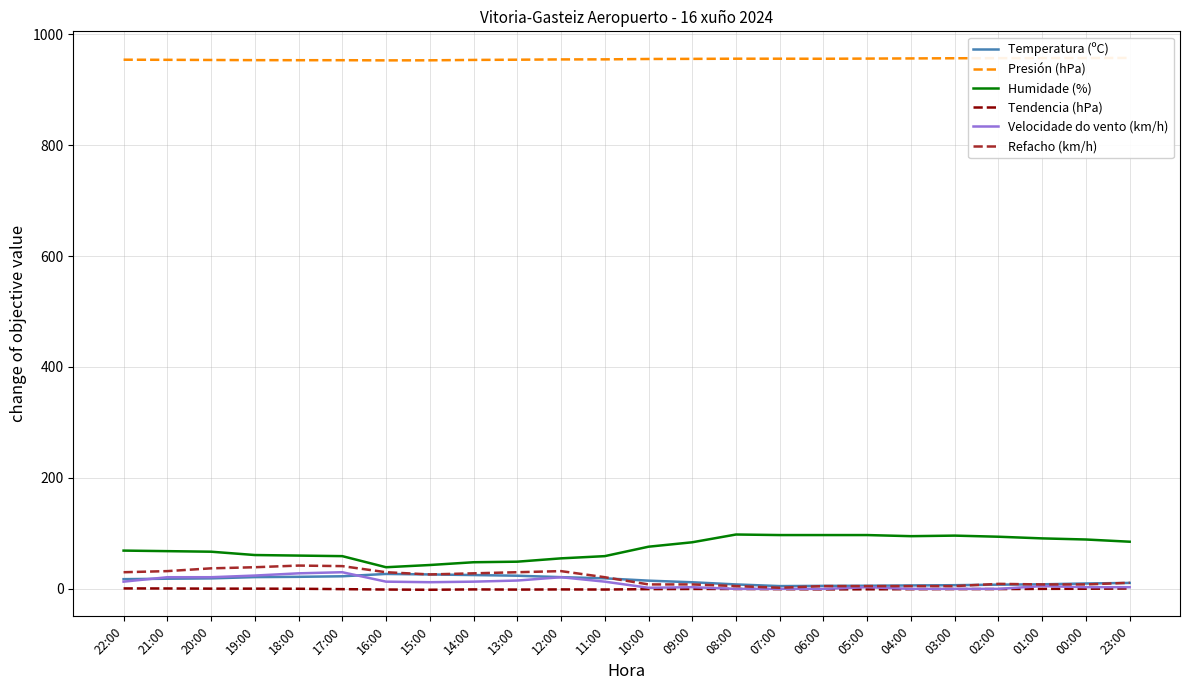

Reading left to right, transcribe all the data shown in this chart.

Temperatura (ºC): 22:00=17.5	21:00=18.3	20:00=18.9	19:00=21.2	18:00=21.7	17:00=22.7	16:00=26.9	15:00=26.0	14:00=24.9	13:00=23.7	12:00=21.1	11:00=19.0	10:00=14.8	09:00=11.9	08:00=8.0	07:00=5.0	06:00=5.4	05:00=5.6	04:00=6.2	03:00=6.6	02:00=7.6	01:00=8.2	00:00=9.7	23:00=10.7
Presión (hPa): 22:00=954.0	21:00=953.8	20:00=953.5	19:00=953.2	18:00=953.1	17:00=953.1	16:00=952.8	15:00=952.9	14:00=953.6	13:00=954.0	12:00=954.5	11:00=954.6	10:00=955.3	09:00=955.5	08:00=955.8	07:00=955.8	06:00=955.7	05:00=956.0	04:00=956.3	03:00=956.6	02:00=956.8	01:00=956.9	00:00=957.0	23:00=957.2
Humidade (%): 22:00=69.0	21:00=68.0	20:00=67.0	19:00=61.0	18:00=60.0	17:00=59.0	16:00=39.0	15:00=43.0	14:00=48.0	13:00=49.0	12:00=55.0	11:00=59.0	10:00=76.0	09:00=84.0	08:00=98.0	07:00=97.0	06:00=97.0	05:00=97.0	04:00=95.0	03:00=96.0	02:00=94.0	01:00=91.0	00:00=89.0	23:00=85.0
Tendencia (hPa): 22:00=0.8	21:00=0.7	20:00=0.4	19:00=0.4	18:00=0.2	17:00=-0.5	16:00=-1.2	15:00=-1.6	14:00=-1.0	13:00=-1.3	12:00=-1.0	11:00=-1.2	10:00=-0.5	09:00=-0.2	08:00=-0.2	07:00=-0.5	06:00=-0.9	05:00=-0.8	04:00=-0.6	03:00=-0.4	02:00=-0.4	01:00=0.0	00:00=0.2	23:00=0.7
Velocidade do vento (km/h): 22:00=13.0	21:00=21.0	20:00=21.0	19:00=24.0	18:00=28.0	17:00=30.0	16:00=13.0	15:00=12.0	14:00=13.0	13:00=15.0	12:00=21.0	11:00=13.0	10:00=2.0	09:00=3.0	08:00=0.0	07:00=0.0	06:00=0.0	05:00=3.0	04:00=0.0	03:00=0.0	02:00=0.0	01:00=5.0	00:00=3.0	23:00=3.0
Refacho (km/h): 22:00=30.0	21:00=32.0	20:00=37.0	19:00=39.0	18:00=42.0	17:00=41.0	16:00=30.0	15:00=26.0	14:00=28.0	13:00=30.0	12:00=32.0	11:00=21.0	10:00=8.0	09:00=8.0	08:00=5.0	07:00=2.0	06:00=5.0	05:00=5.0	04:00=5.0	03:00=5.0	02:00=9.0	01:00=8.0	00:00=8.0	23:00=11.0